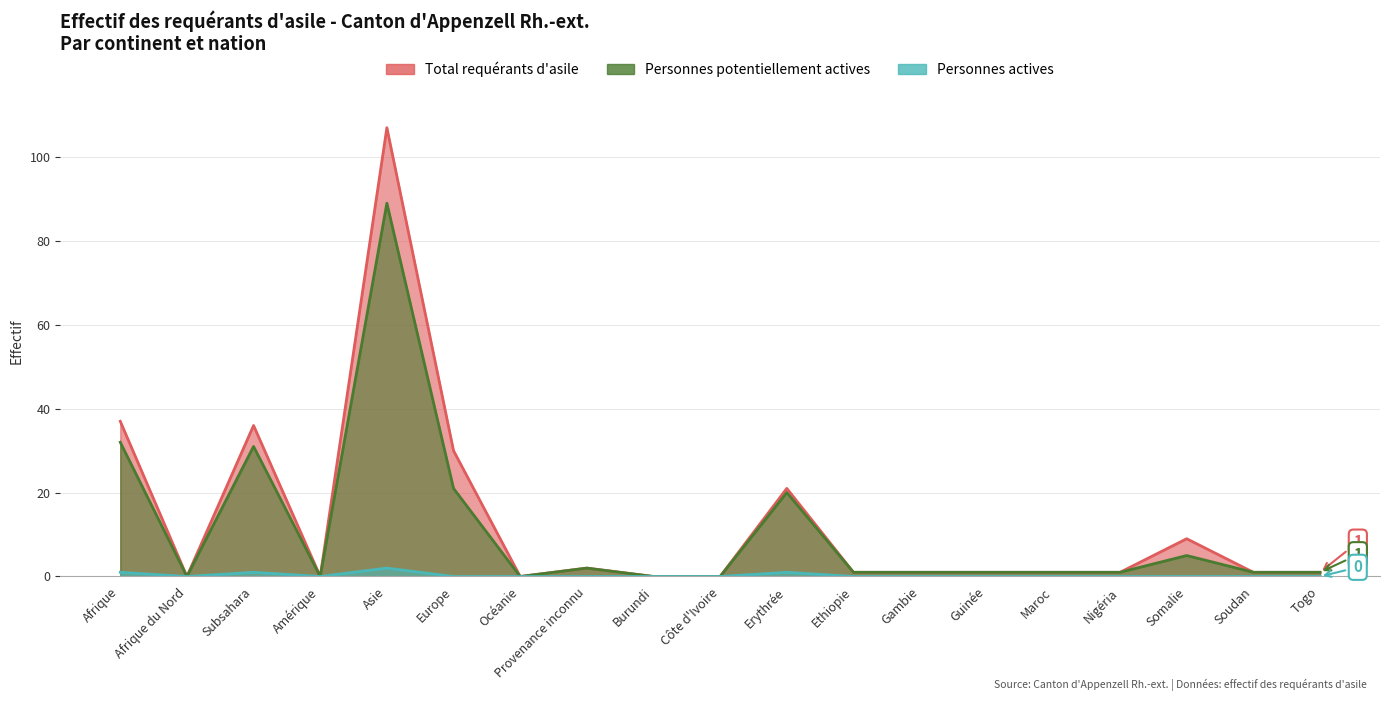

What is the difference between the maximum and minimum values in the Personnes actives series?

2